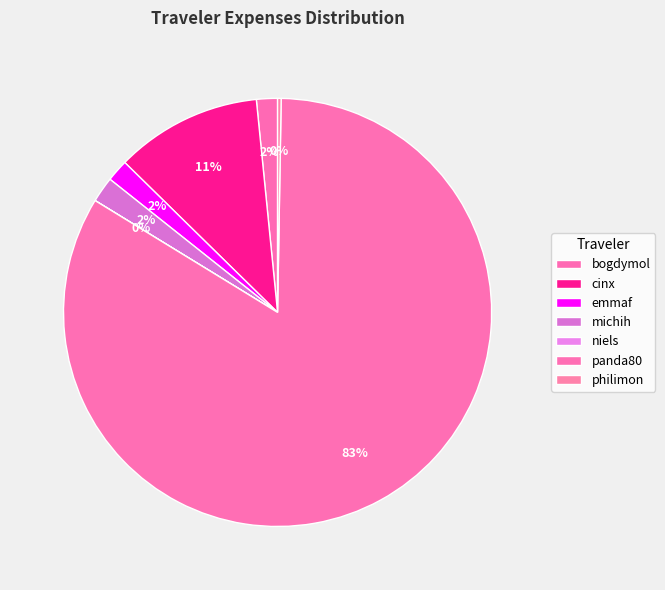

Do panda80 and philimon together represent more than half of the pie?

Yes